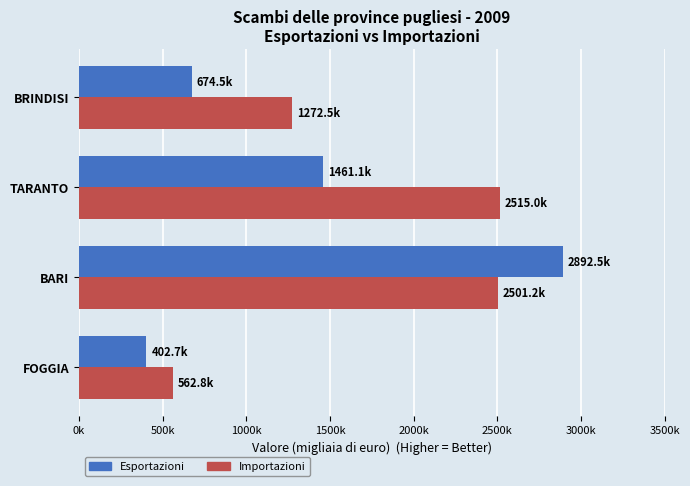

What are all the series names shown in the legend?

Esportazioni, Importazioni